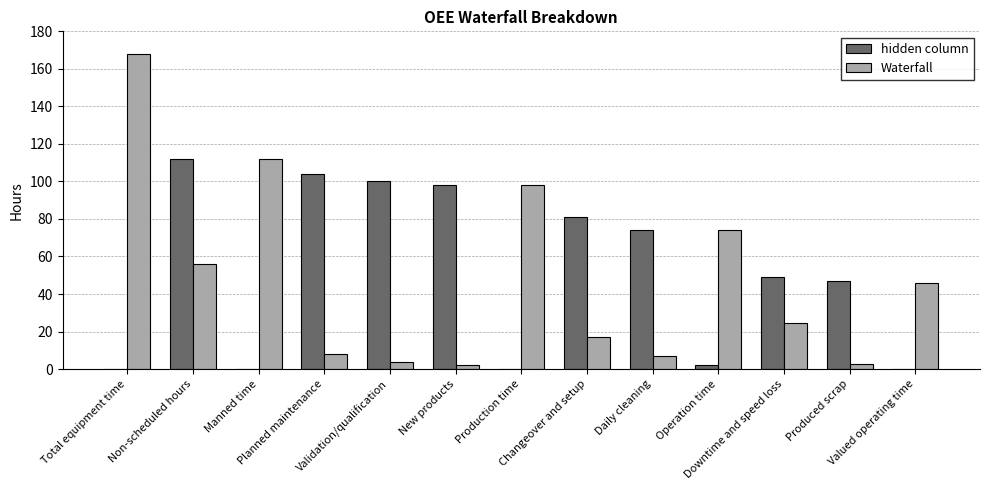

What is the spread (max minus min) of values at Changeover and setup?

64.0